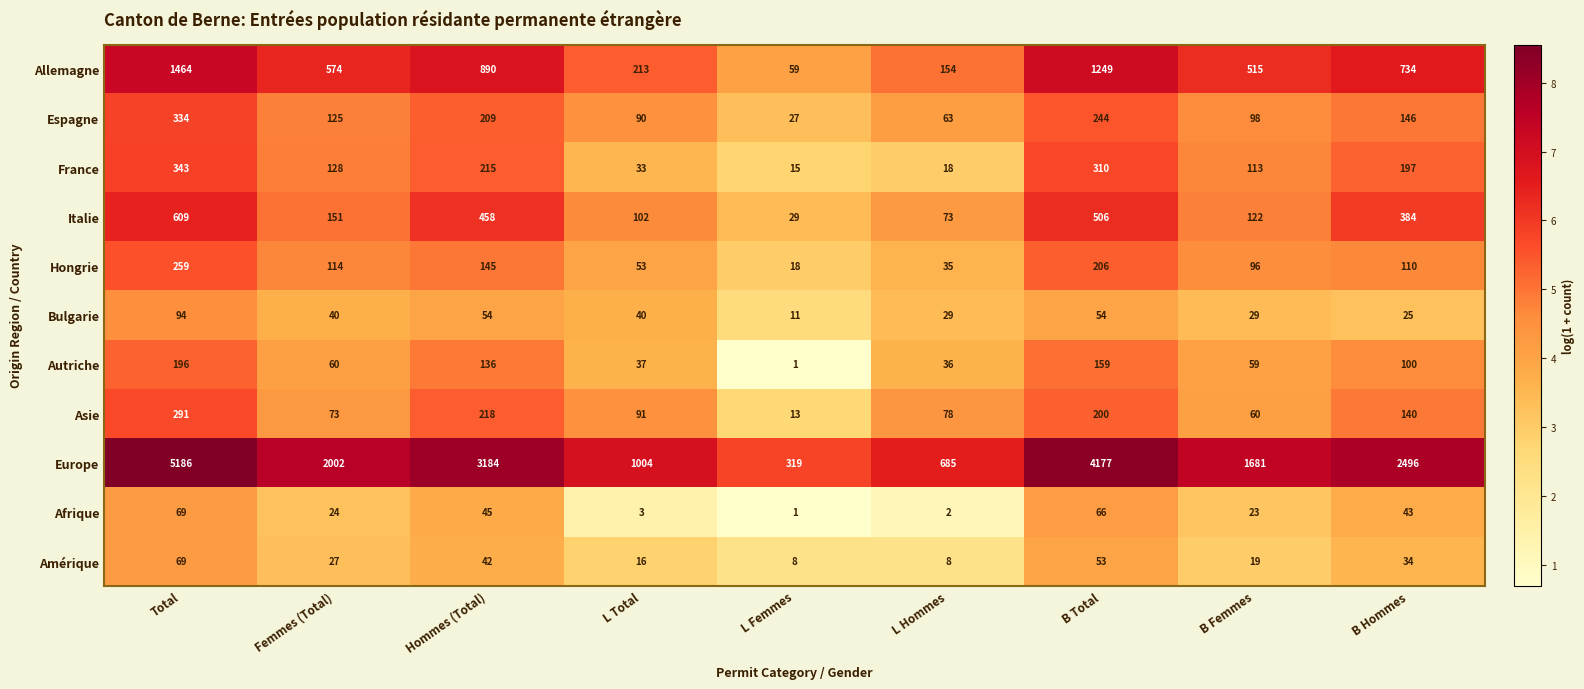

How many data points does each series have?

9